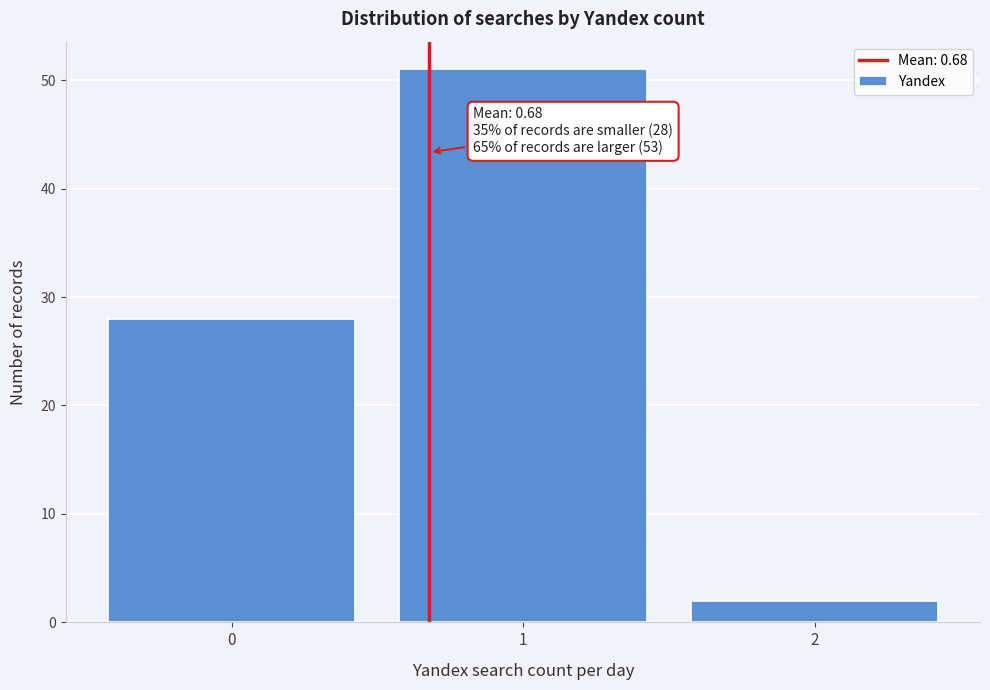

Reading left to right, what are all the values shown in this chart?

0=28	1=51	2=2